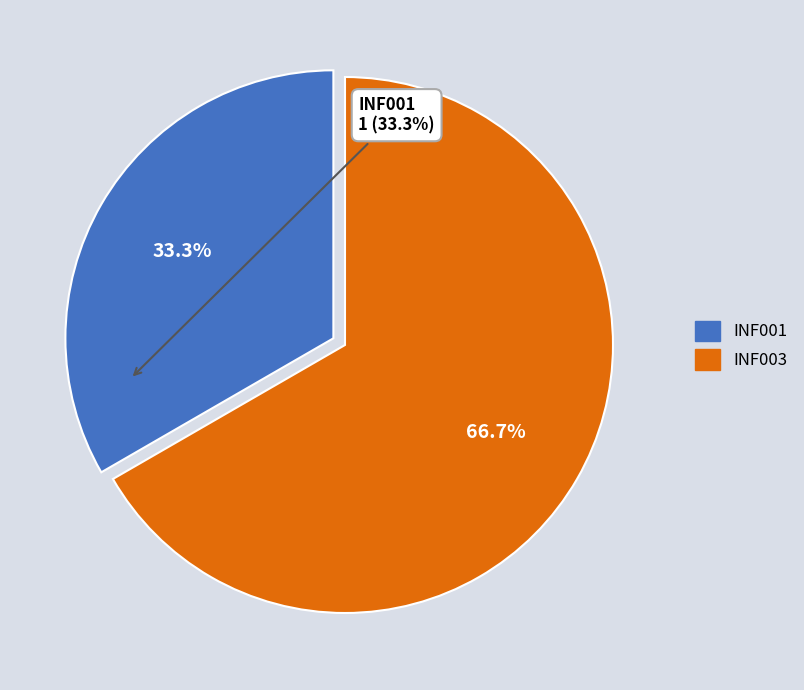

To the nearest percent, what is the combined percentage of INF001 and INF003?

100%